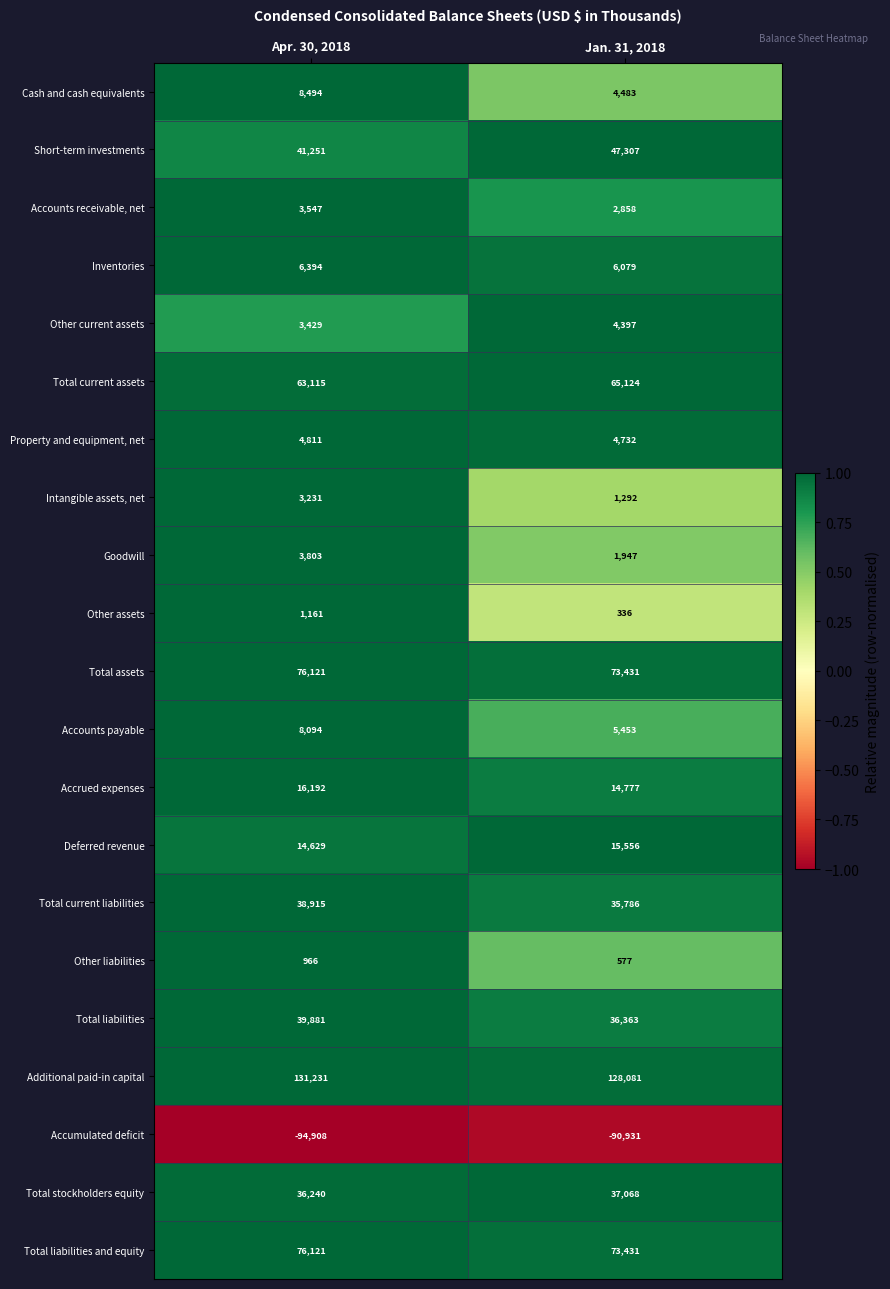

Which series has the largest range (max minus min)?

Short-term investments